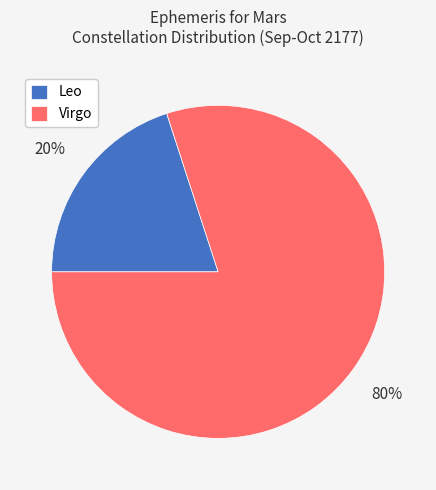

To the nearest percent, what is the difference between the Virgo and Leo slice percentages?

60%